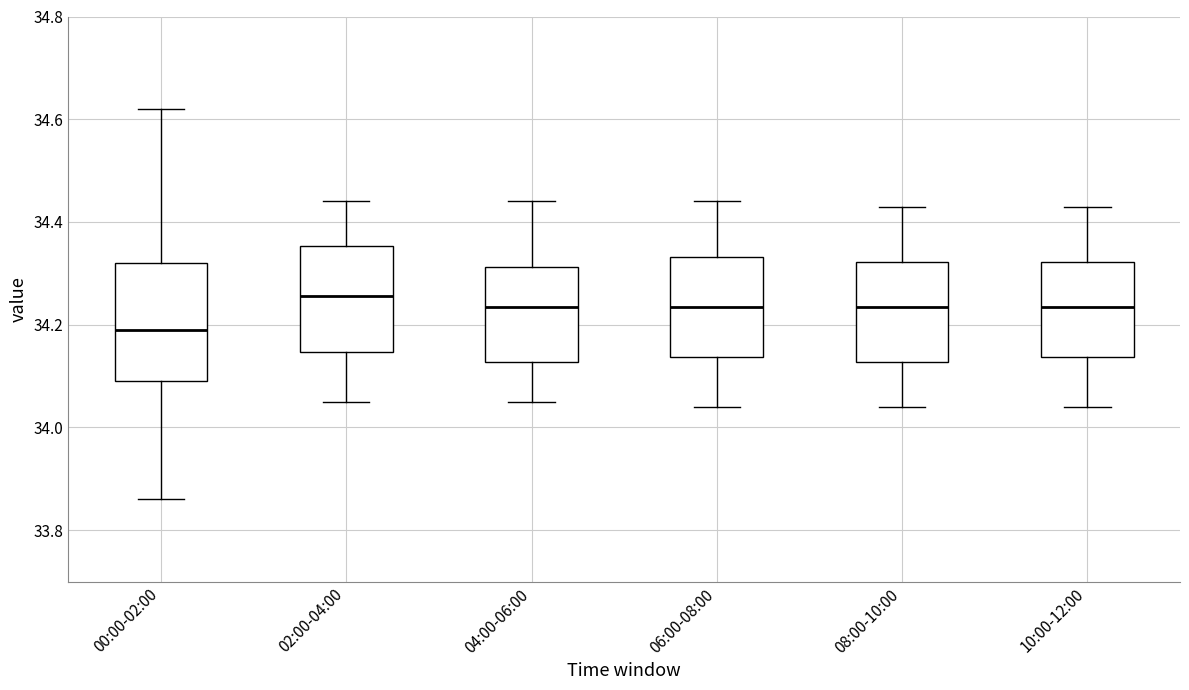

Reading left to right, transcribe this box plot: for each box, give where its median line is, the range the box spans, and where its two whiskers end, as read against the y-axis. The values are not printed on the chart, so give them approximately, as read against the axis.

00:00-02:00: median 34.20, box 34.10 to 34.32, whiskers 33.86 to 34.62
02:00-04:00: median 34.26, box 34.14 to 34.36, whiskers 34.06 to 34.44
04:00-06:00: median 34.24, box 34.12 to 34.32, whiskers 34.06 to 34.44
06:00-08:00: median 34.24, box 34.14 to 34.34, whiskers 34.04 to 34.44
08:00-10:00: median 34.24, box 34.12 to 34.32, whiskers 34.04 to 34.44
10:00-12:00: median 34.24, box 34.14 to 34.32, whiskers 34.04 to 34.44